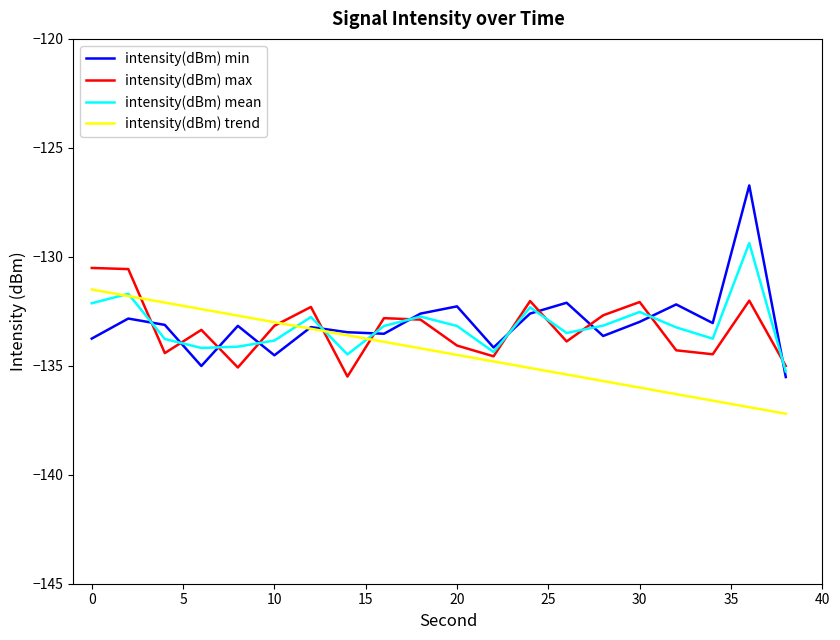

Which series has the widest spread of values?

intensity(dBm) min